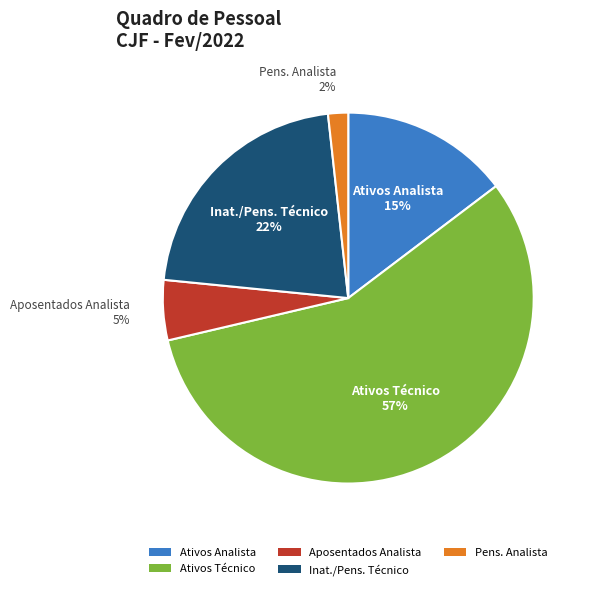

Which has a higher value, Aposentados Analista or Ativos Analista?

Ativos Analista